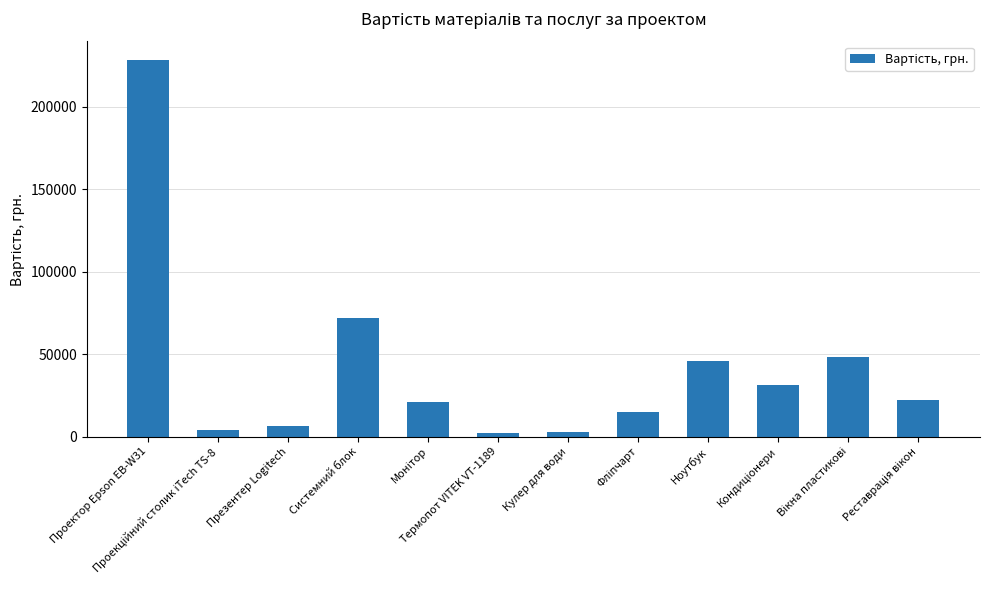

What is the maximum value shown in the chart?

228150